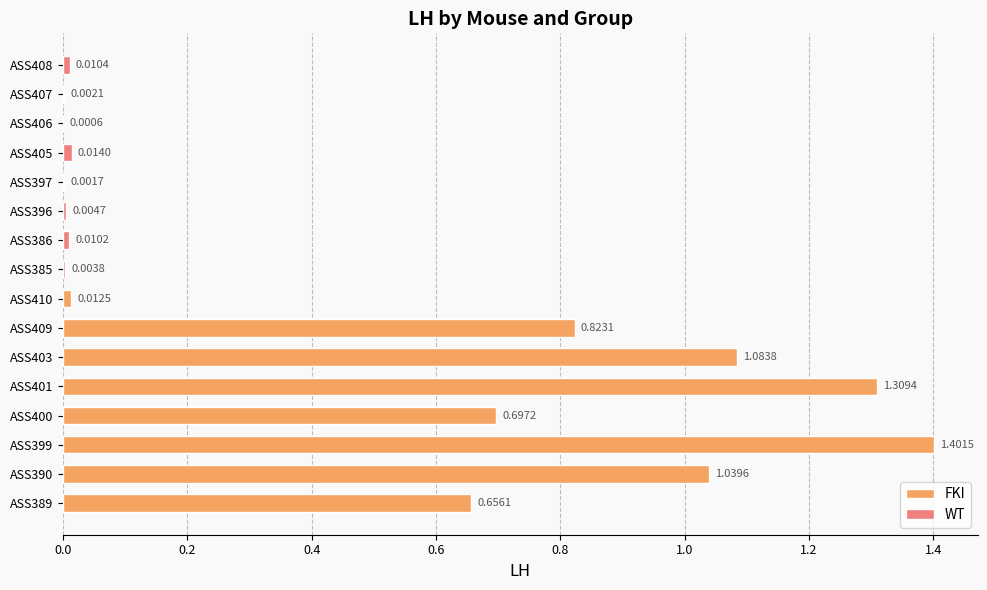

How many distinct data groups are displayed?

2